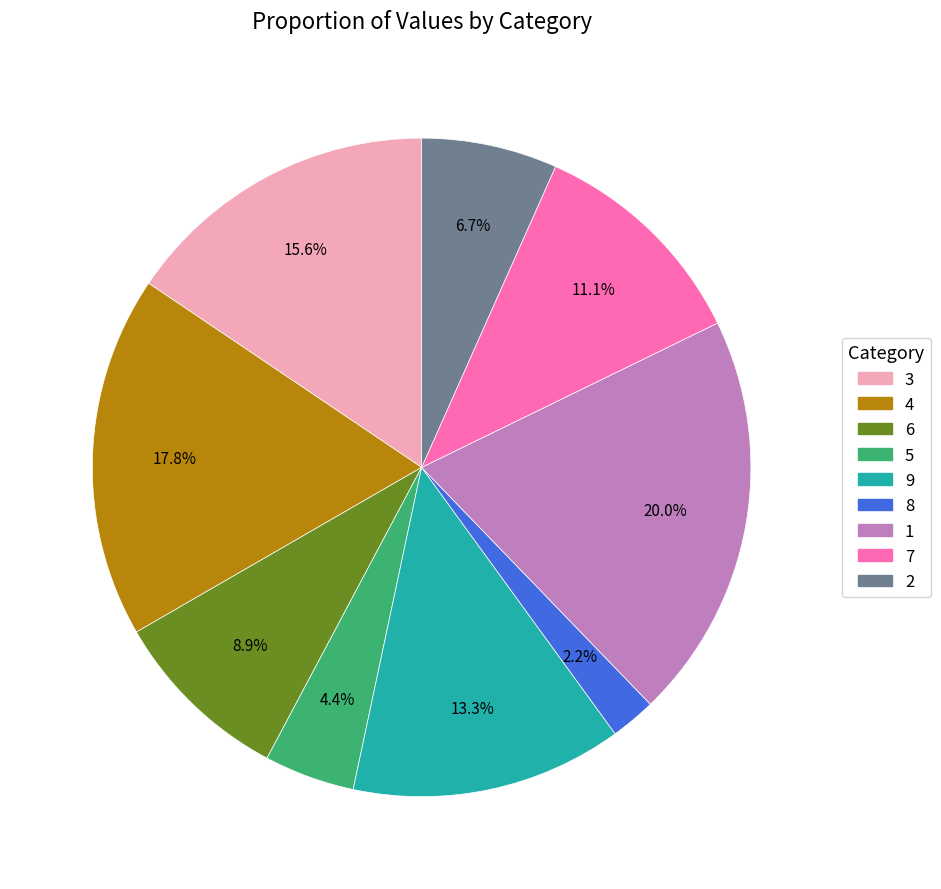

The 5 slice represents 4% of the pie. True or false?

True